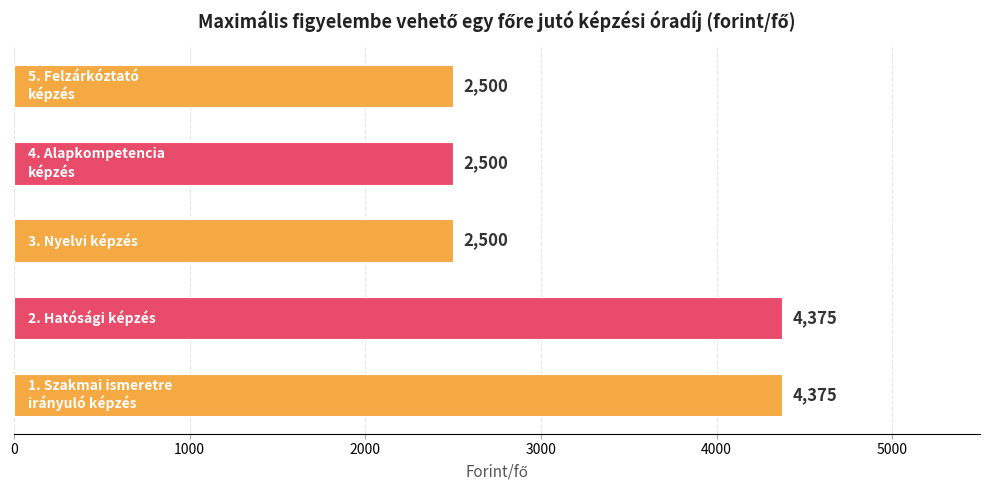

What is the greatest value displayed?

4375